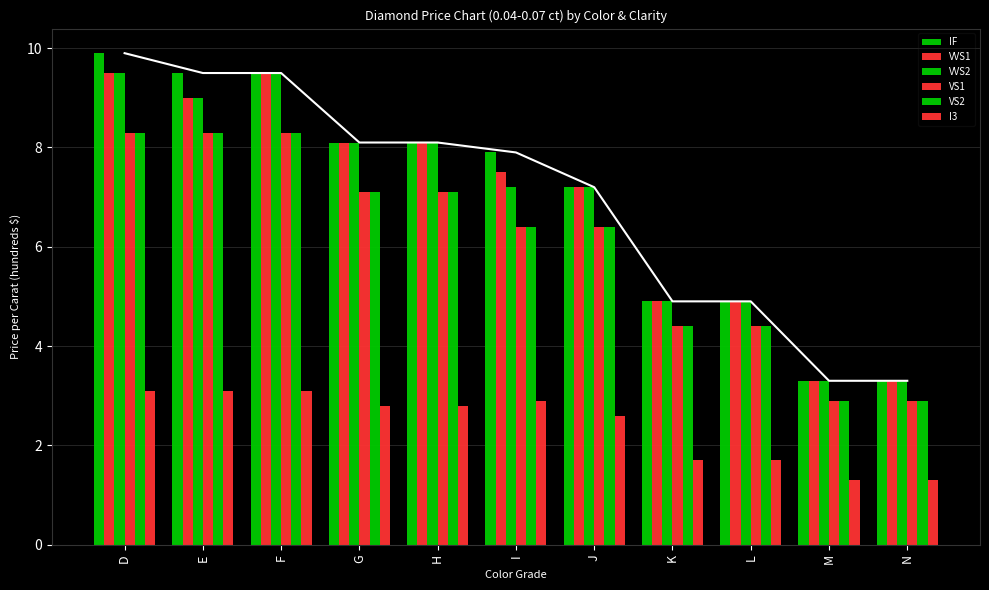

What is the difference between the highest and lowest values at E?

6.4